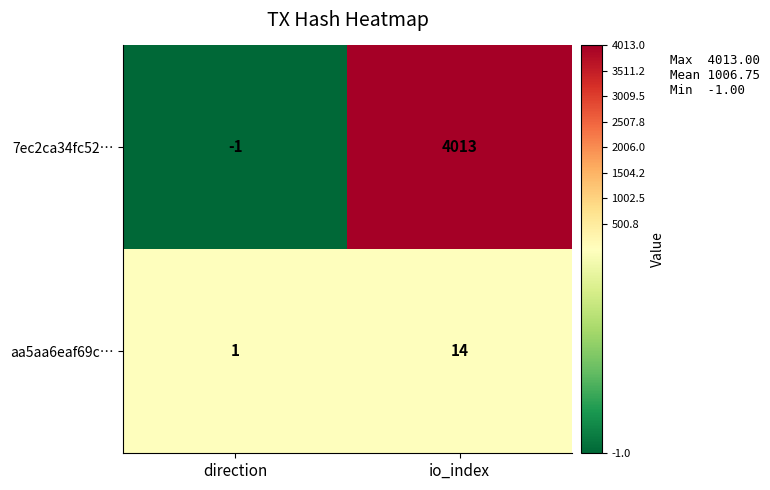

True or false: aa5aa6eaf69c… has a value of 24 at io_index.

False